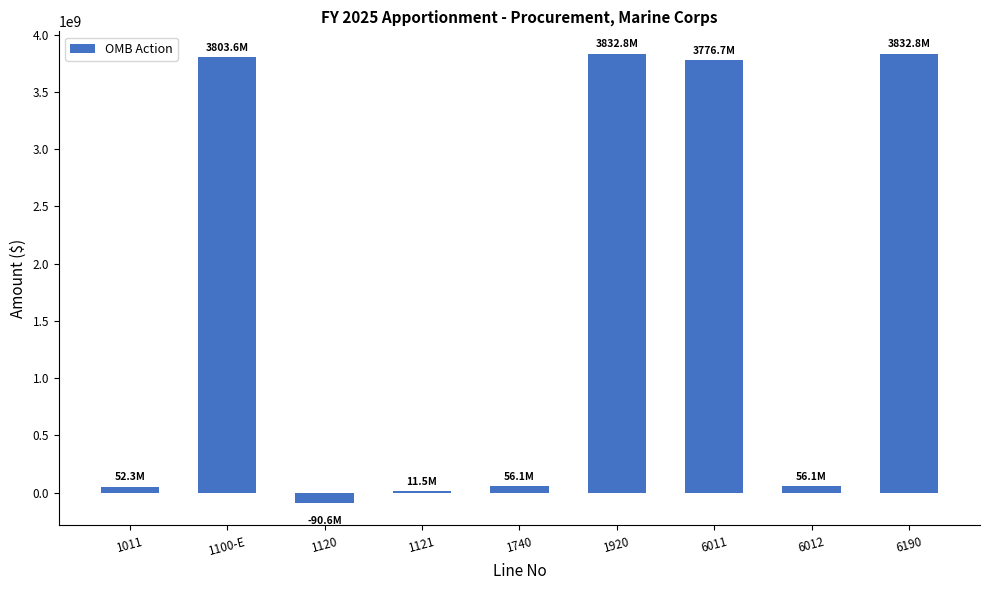

What is the average value?

1703472131